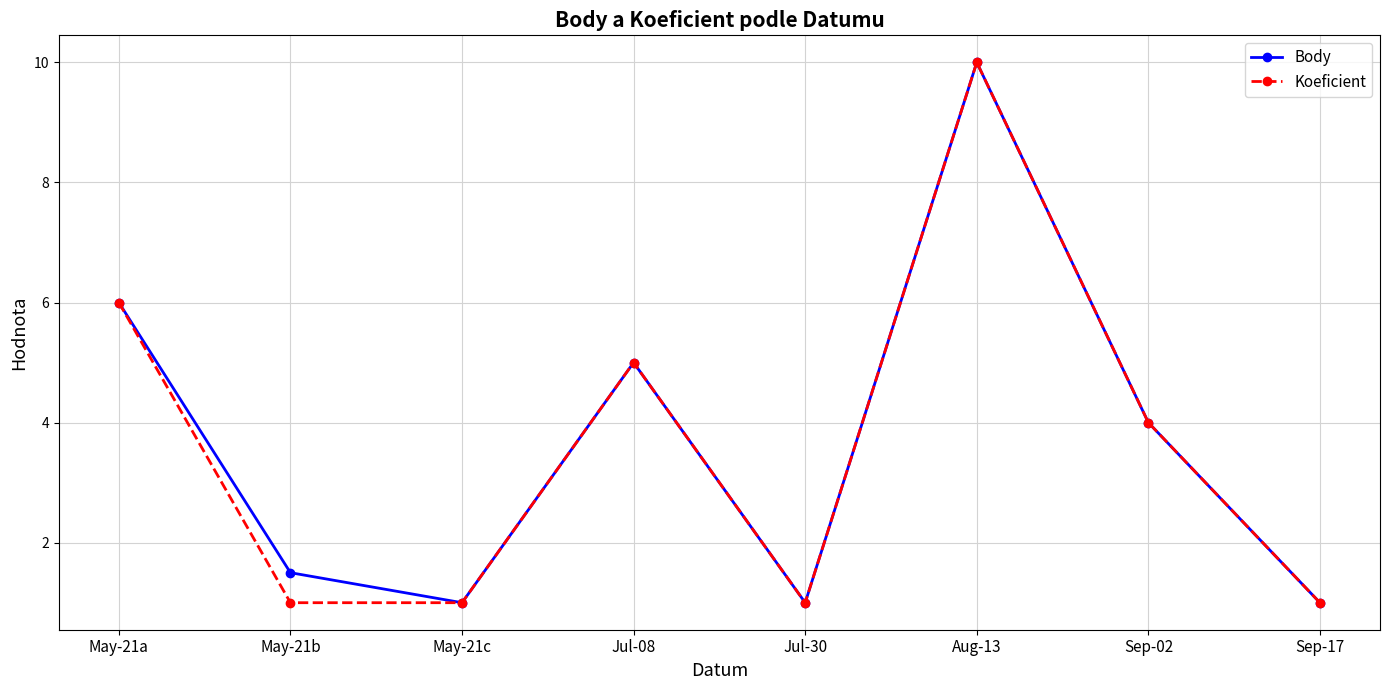

The Body series shows 1.6 at Jul-30. True or false?

False